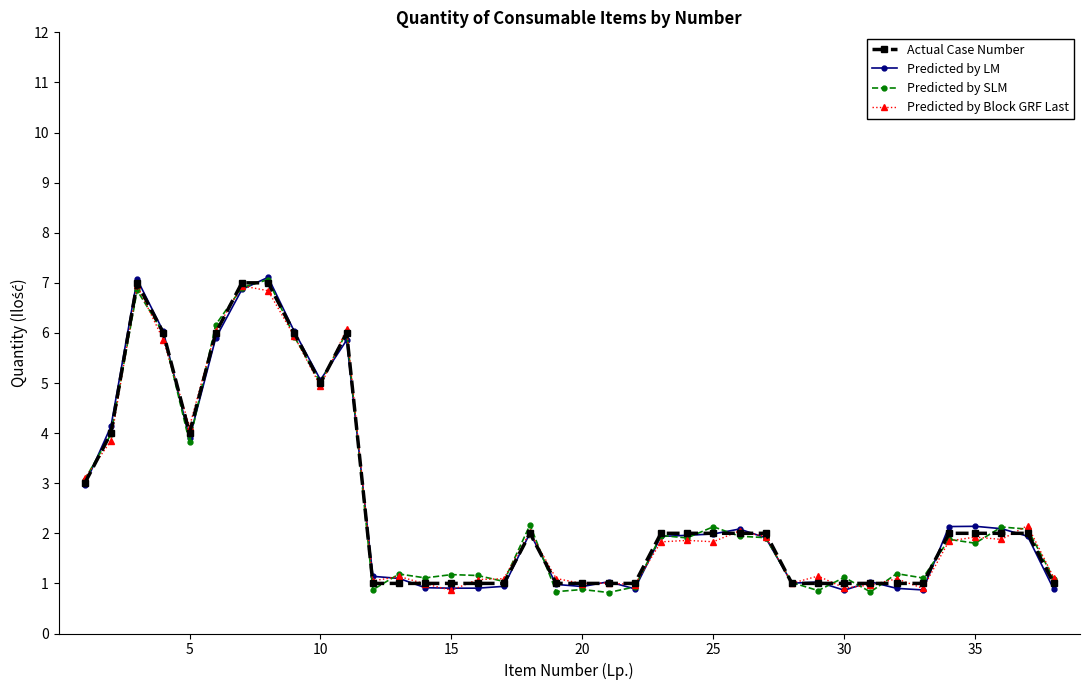

What is the value of the Predicted by Block GRF Last point at the 23rd from the left?

1.8